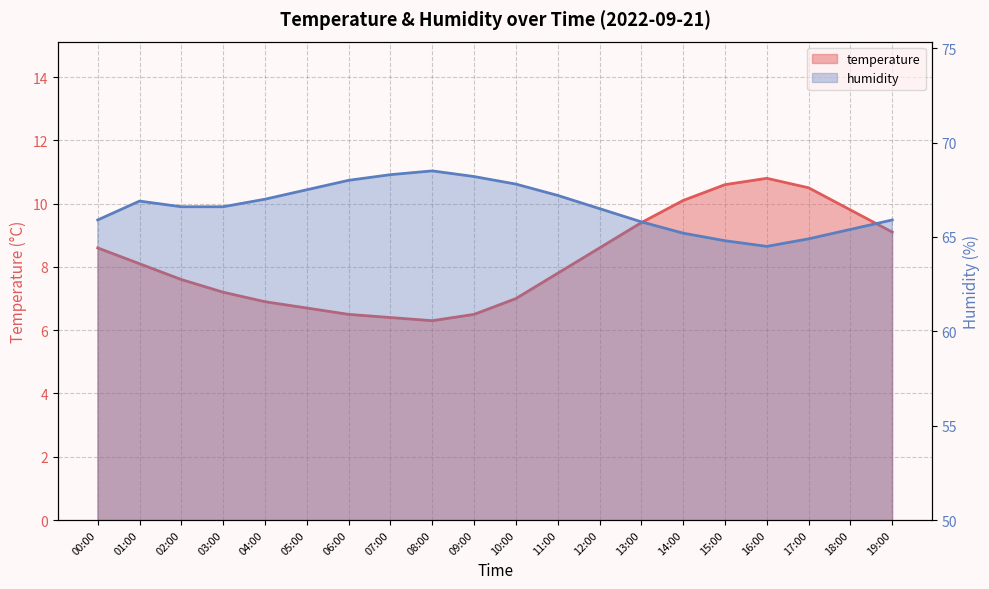

Does the chart have visible grid lines?

Yes